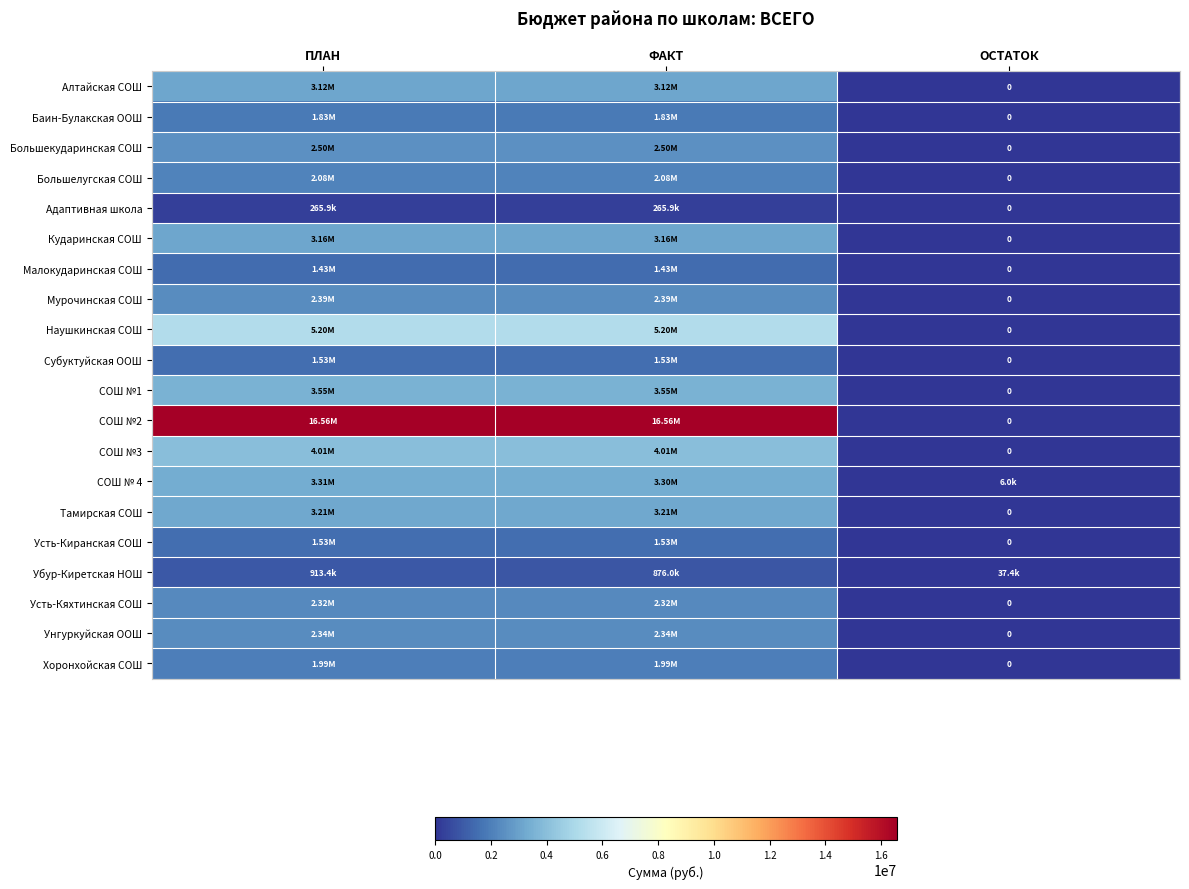

At how many categories does at least one series exceed 1368425?

2